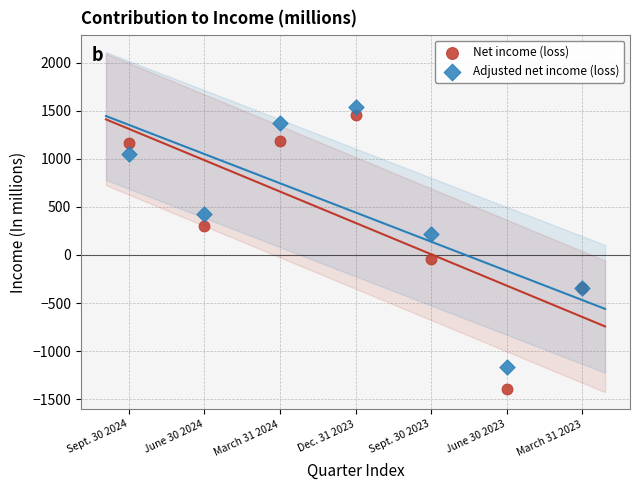

What is the X range (max minus min) for the scatter plot?

6